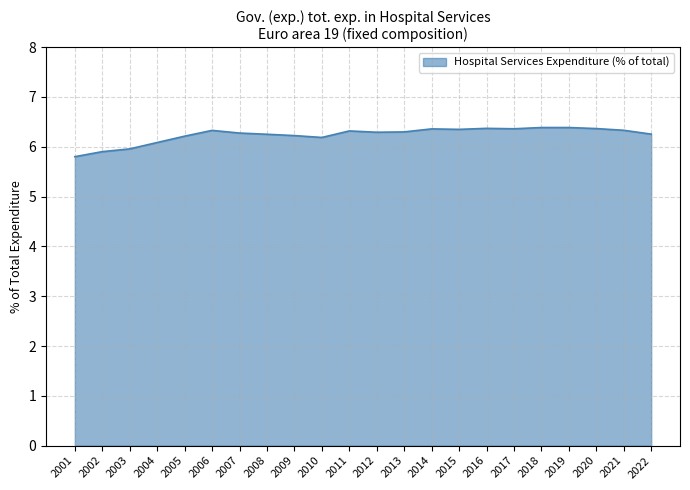

What is the ratio of the value at 2007 to the value at 2015?

1.0